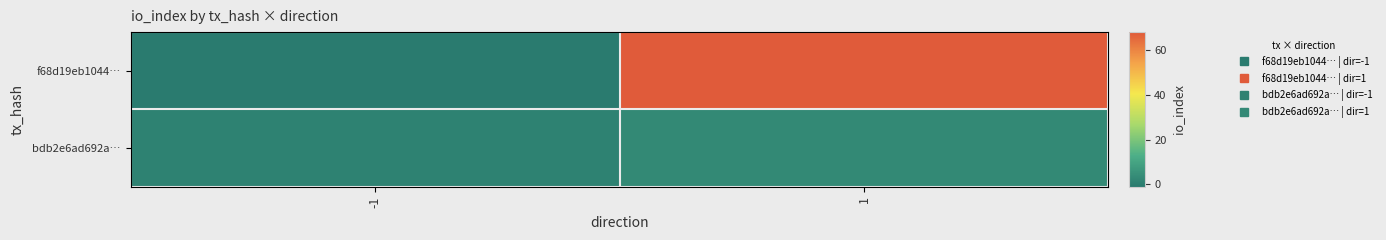

Which has a higher value, 1 or -1?

1